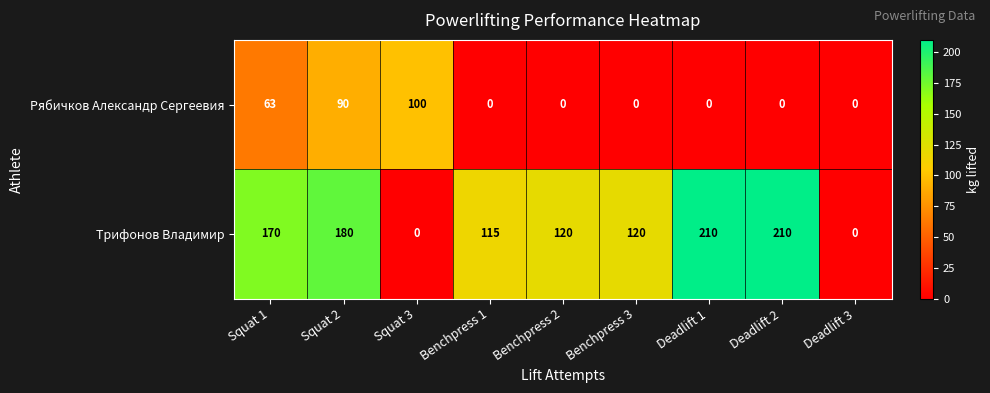

At which category is the sum across all series the highest?

Squat 2